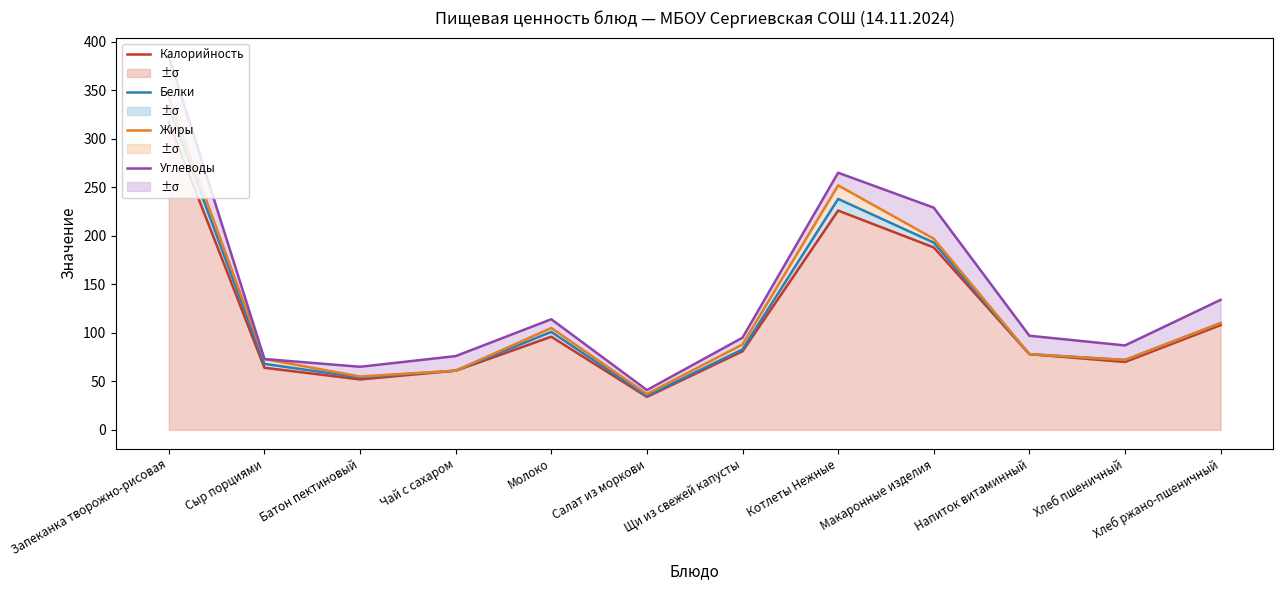

Count the number of data series in this chart.

4